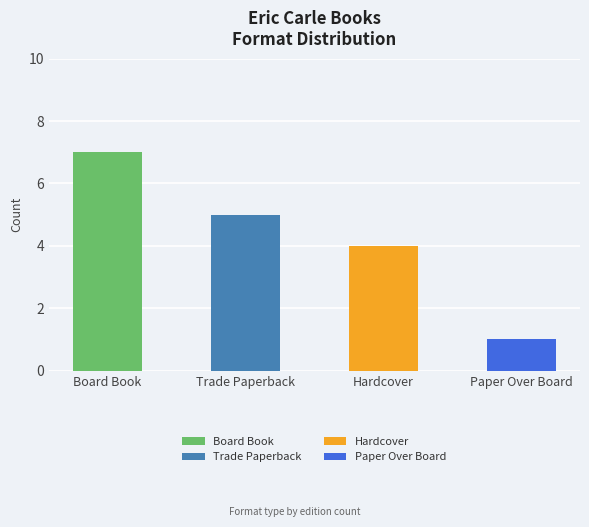

Is it true that the value at Hardcover is 4?

True